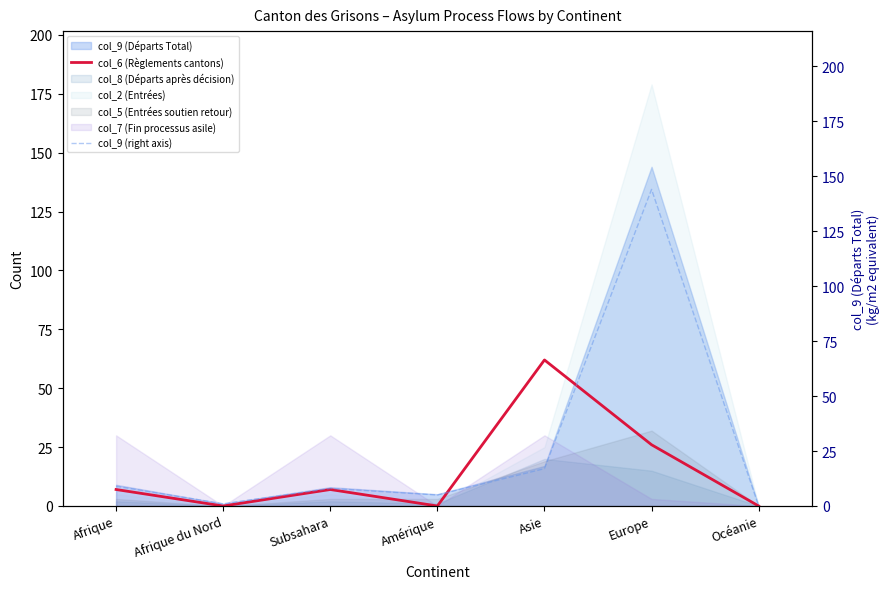

Which category has the highest value in the col_6 (Règlements cantons) series?

Asie